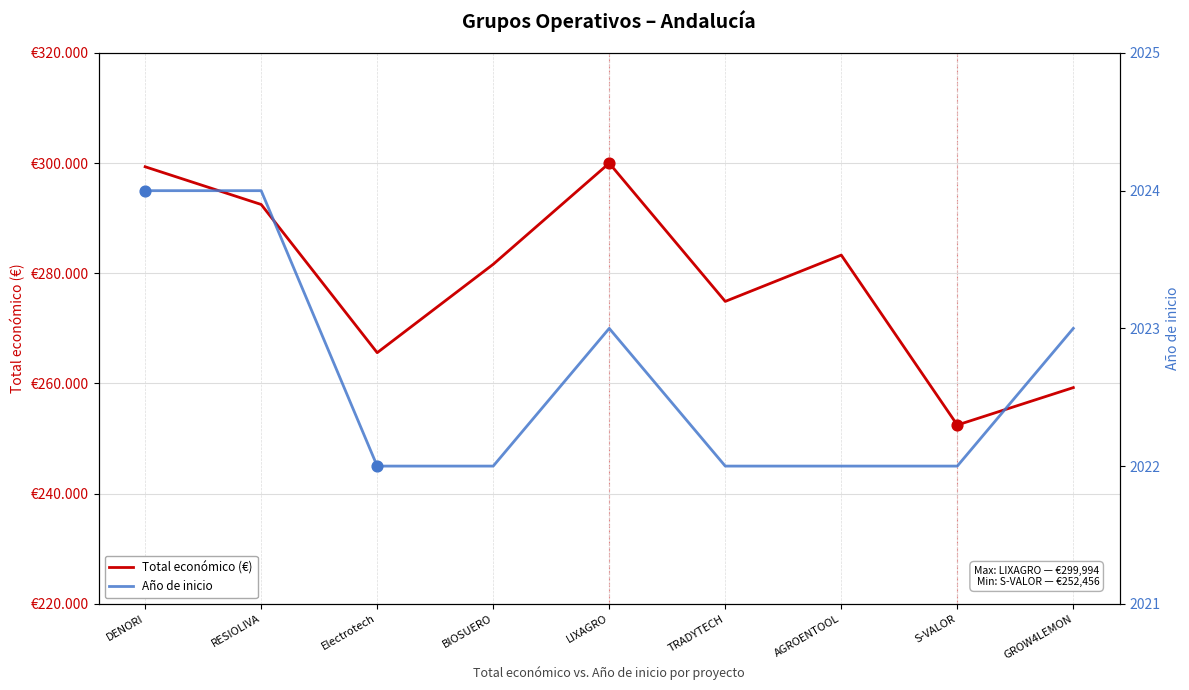

Which series has the largest total across all categories?

Total económico (€)